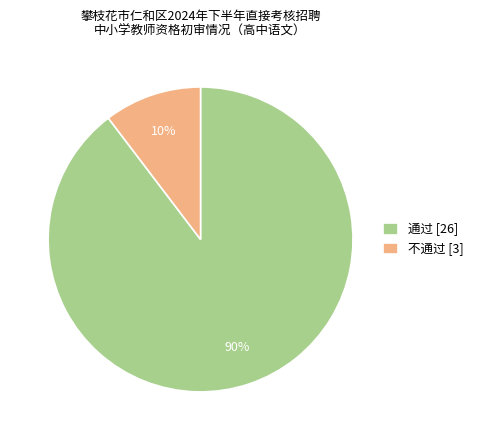

To the nearest percent, what is the average slice percentage?

50%